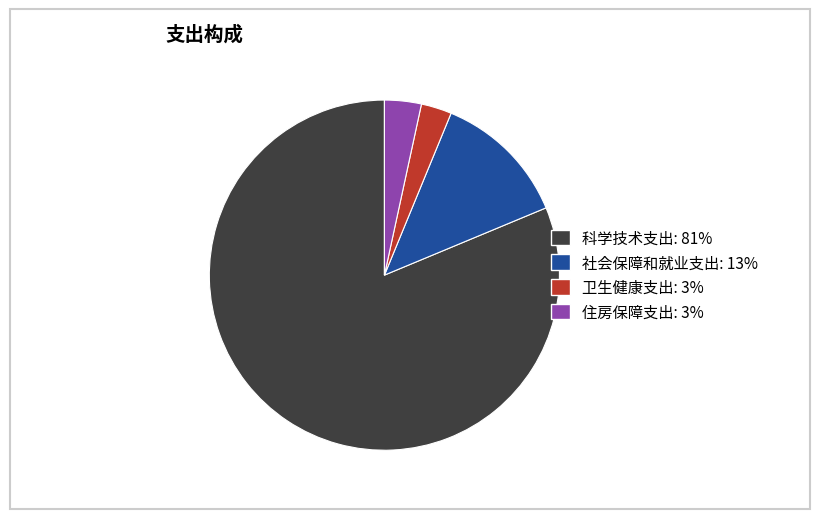

Is it true that 住房保障支出 is 3% of the pie?

True